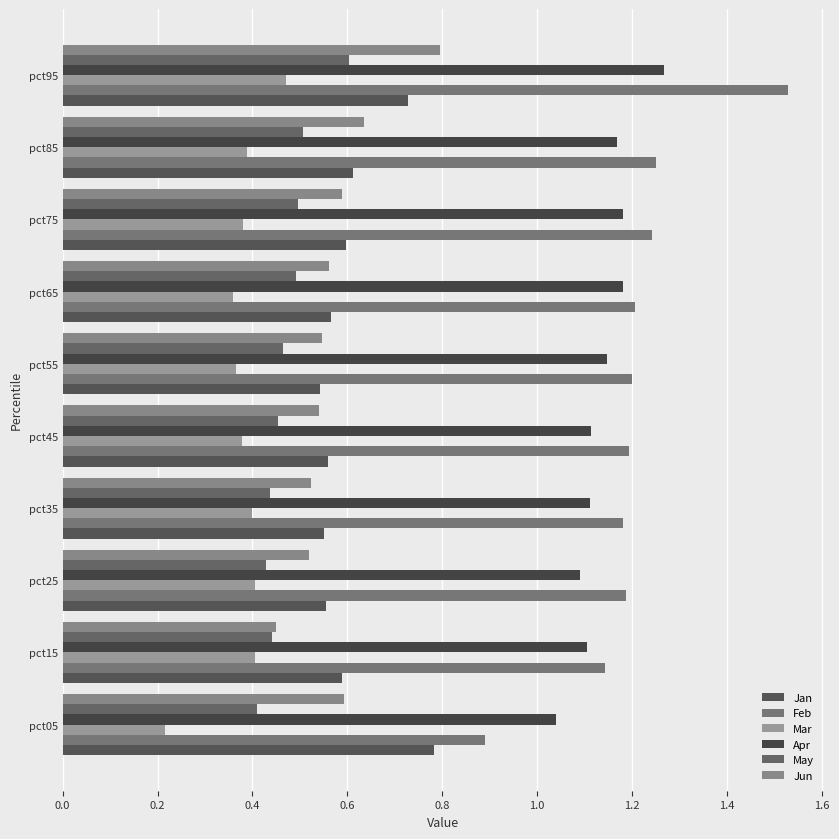

Reading right to left, what are all the values shown in this chart?

Jan: 0.7	0.6	0.6	0.6	0.5	0.6	0.6	0.6	0.6	0.8
Feb: 1.5	1.3	1.2	1.2	1.2	1.2	1.2	1.2	1.1	0.9
Mar: 0.5	0.4	0.4	0.4	0.4	0.4	0.4	0.4	0.4	0.2
Apr: 1.3	1.2	1.2	1.2	1.1	1.1	1.1	1.1	1.1	1.0
May: 0.6	0.5	0.5	0.5	0.5	0.5	0.4	0.4	0.4	0.4
Jun: 0.8	0.6	0.6	0.6	0.5	0.5	0.5	0.5	0.4	0.6